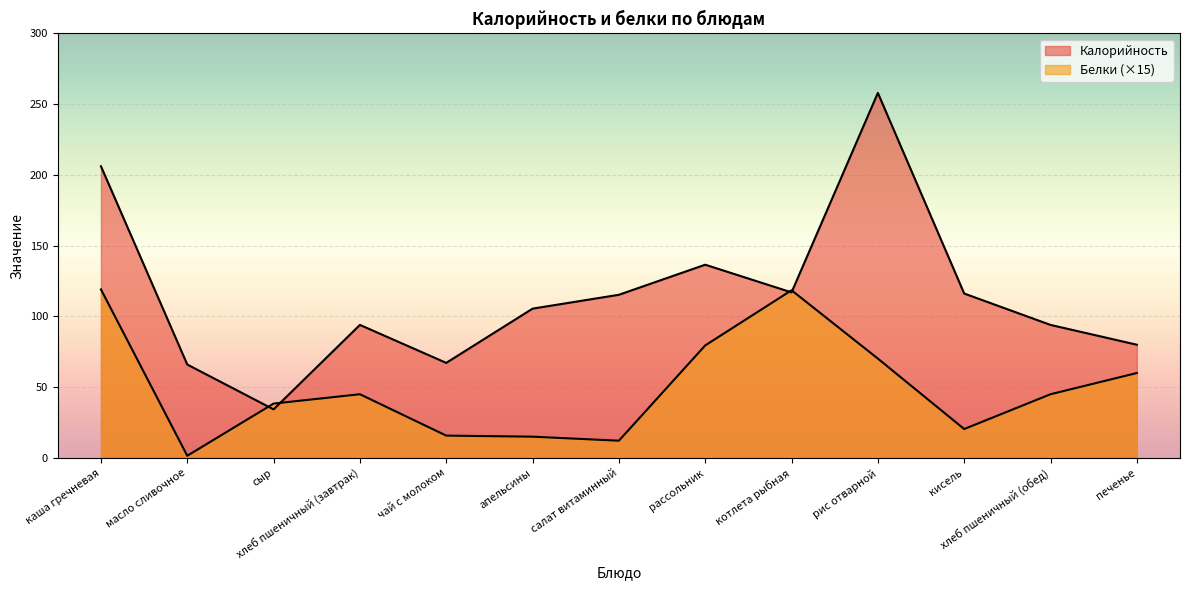

How many intersections are there between Белки and Калорийность?

4